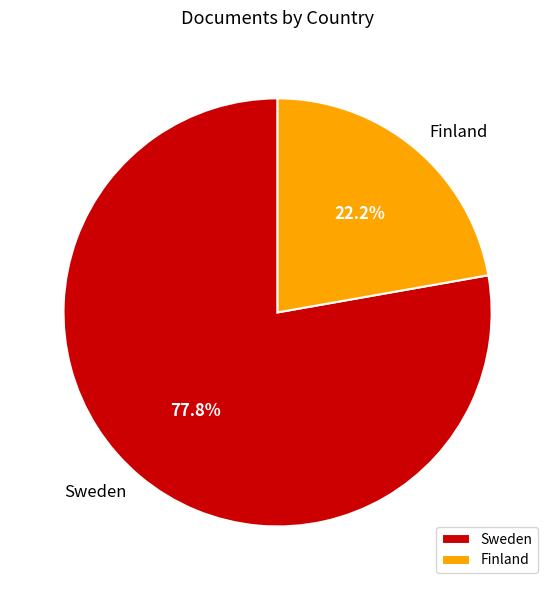

The Finland slice represents 22% of the pie. True or false?

True